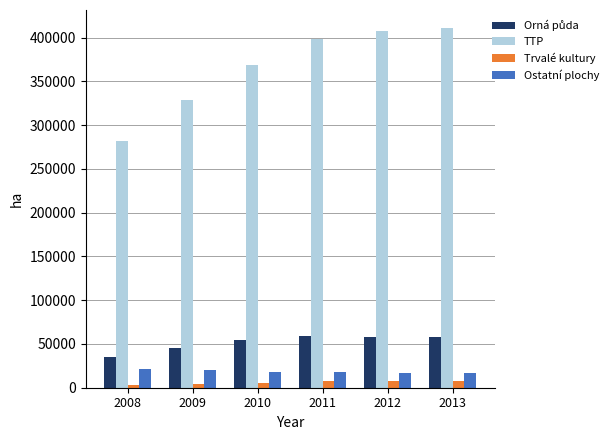

Which series has the largest total across all categories?

TTP